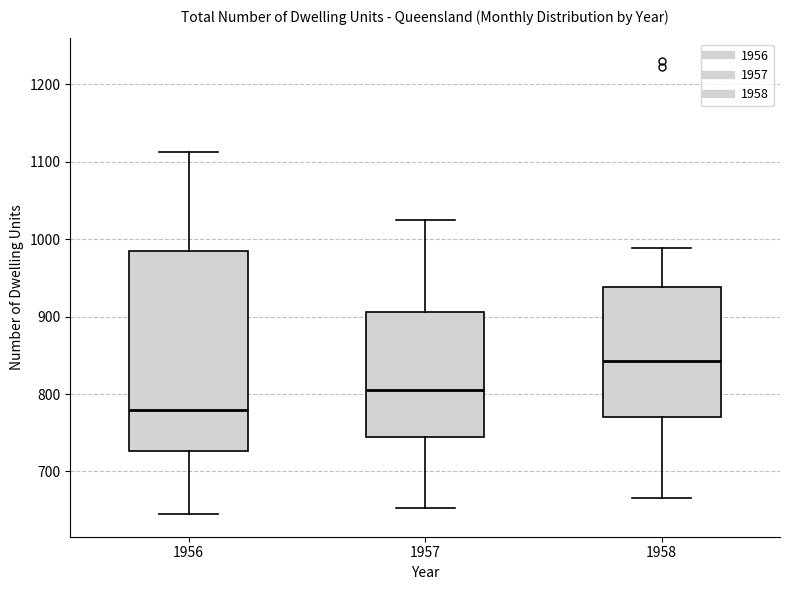

Comparing the boxes themselves (not the whiskers), which one is the tallest?

1956